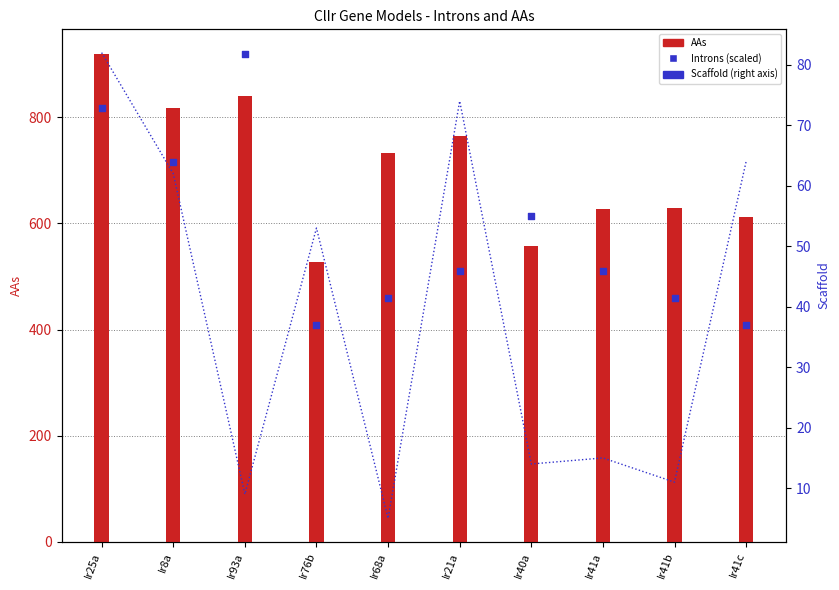

What is the change in value from Ir21a to Ir41a?

-59